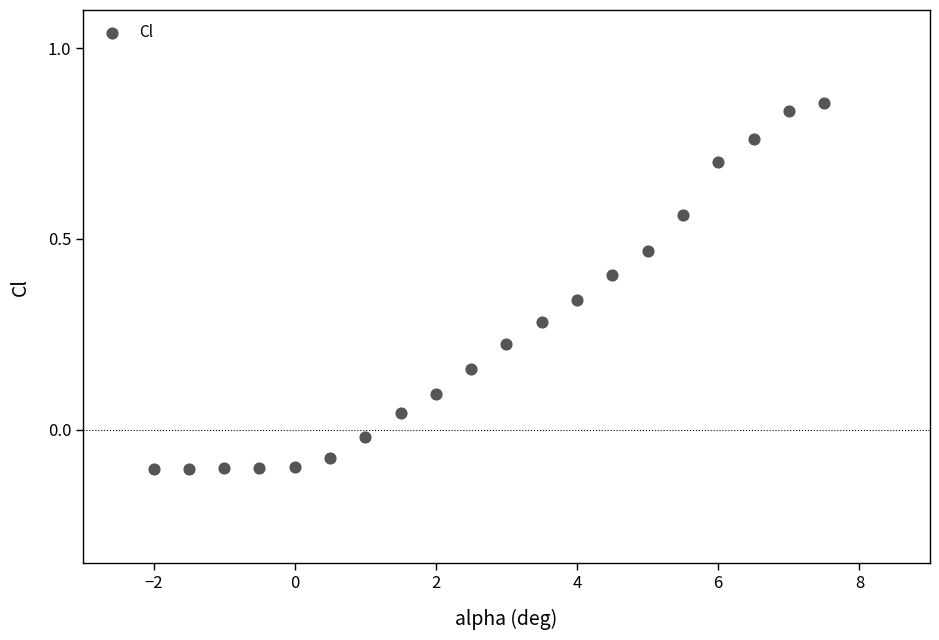

What is the range of Y values (max minus min)?

1.0